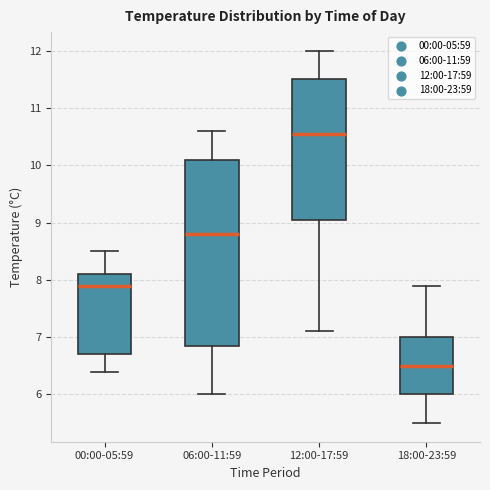

Reading left to right, read every box against the y-axis: the position of its median line, the range the box covers, and the ends of its whiskers. The values are not printed on the chart, so give them approximately, as read against the axis.

00:00-05:59: median 7.9, box 6.7 to 8.1, whiskers 6.4 to 8.5
06:00-11:59: median 8.8, box 6.9 to 10.1, whiskers 6.0 to 10.6
12:00-17:59: median 10.6, box 9.1 to 11.5, whiskers 7.1 to 12.0
18:00-23:59: median 6.5, box 6.0 to 7.0, whiskers 5.5 to 7.9